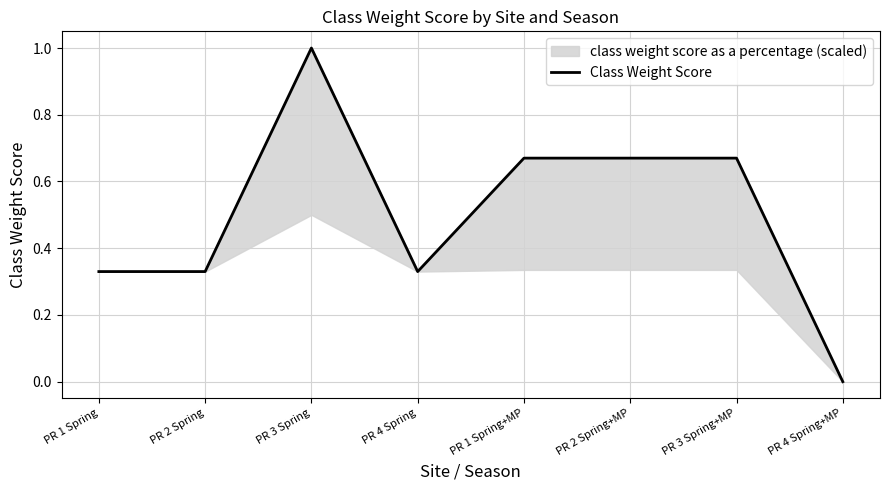

The chart shows a value of 0.3 at PR 1 Spring. True or false?

True